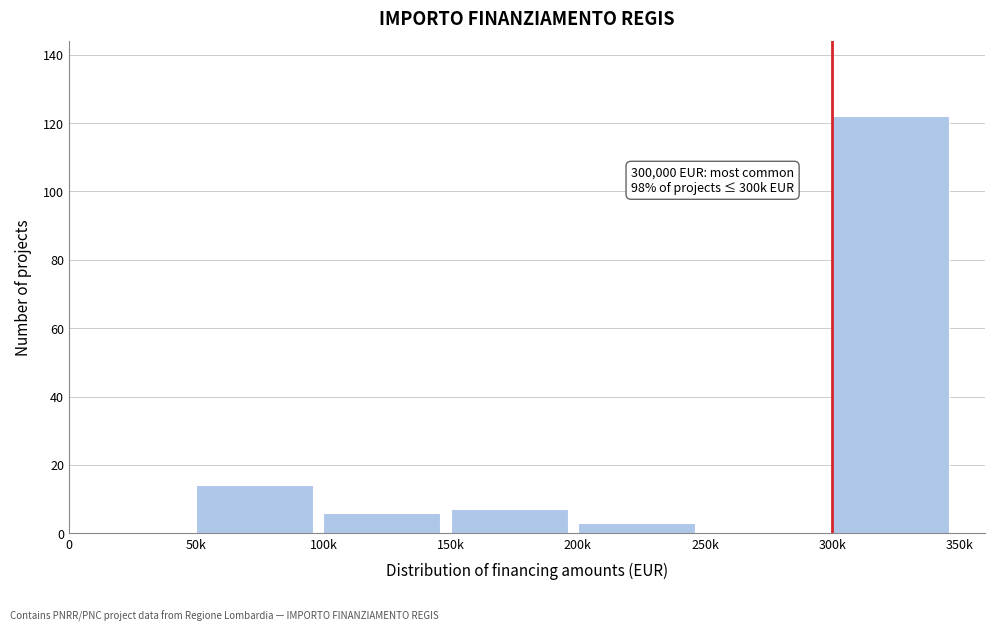

Reading left to right, what are all the values shown in this chart?

0=0	50k=14	100k=6	150k=7	200k=3	250k=0	300k=122